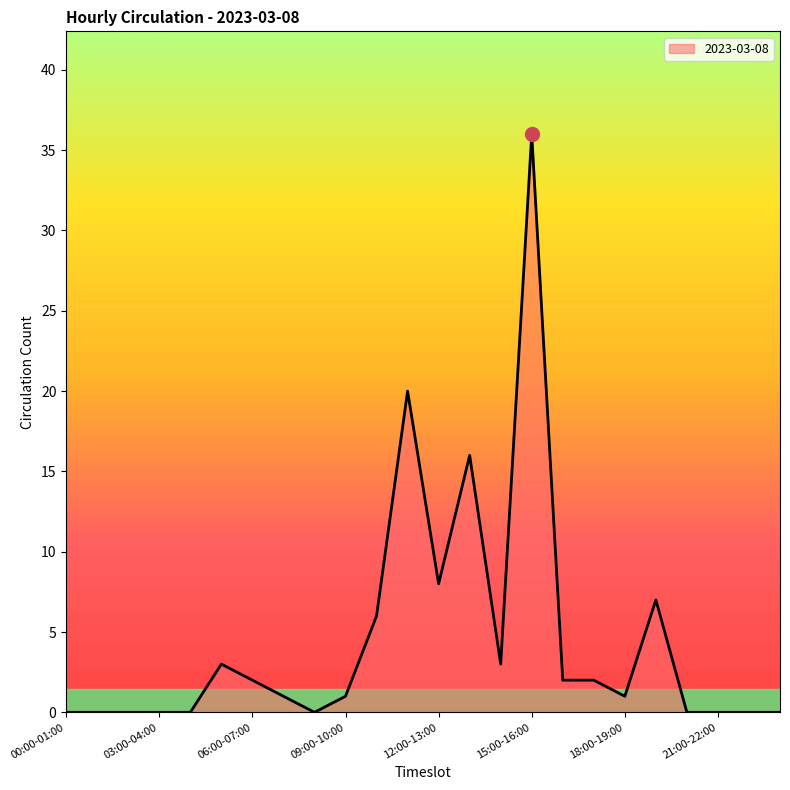

What is the difference between the maximum and minimum values?

36